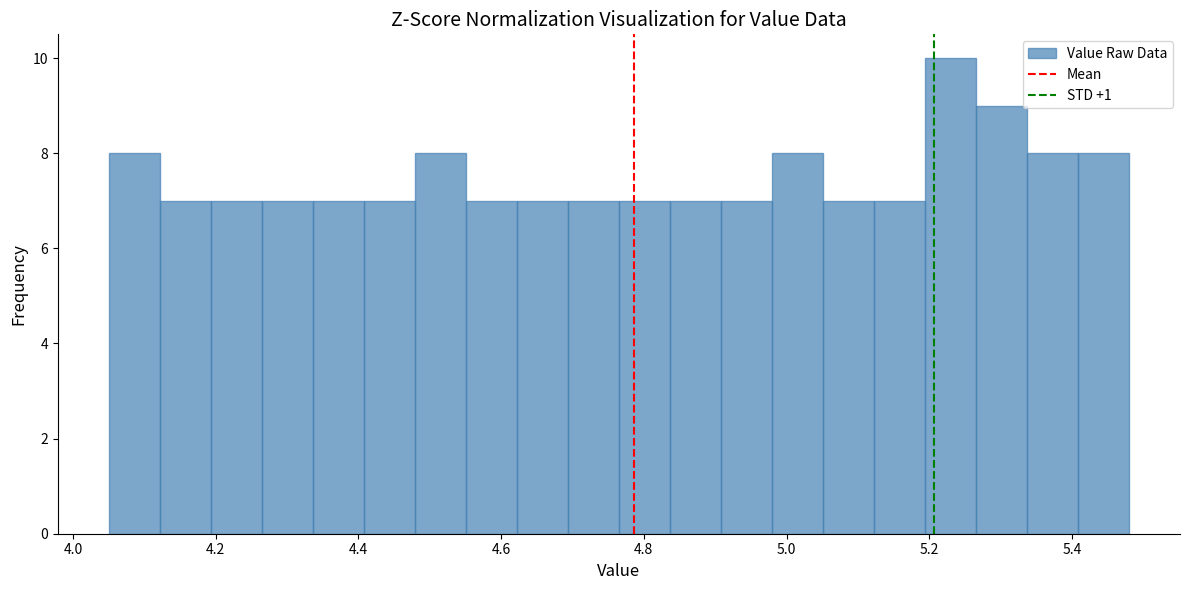

Around what value on the x-axis is the tallest bar? Give the approximate position of its centre, as read against the axis.

5.22